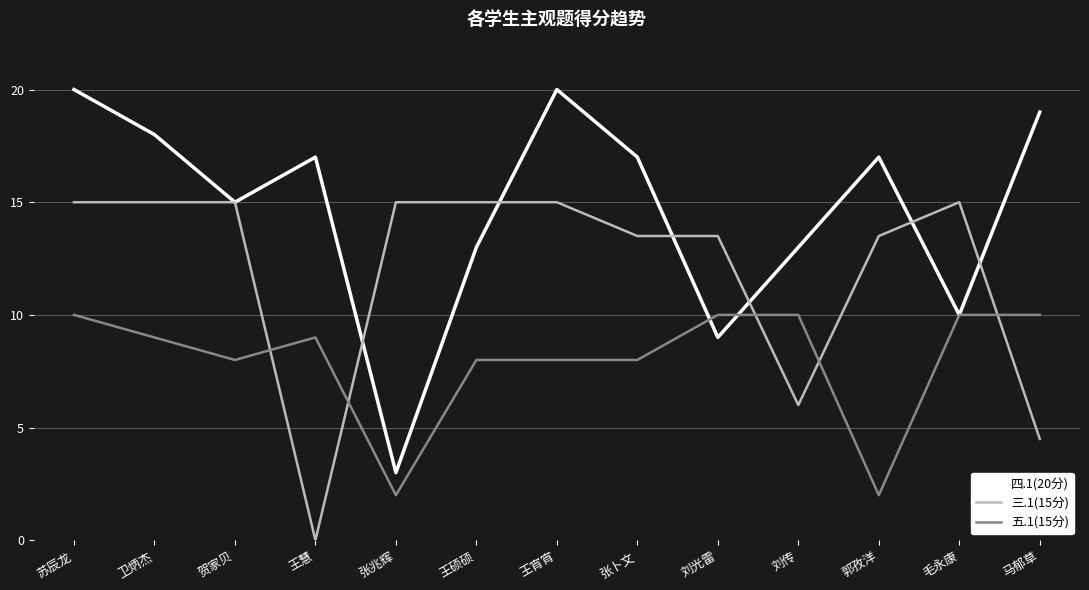

What is the spread (max minus min) of values at 苏辰龙?

10.0